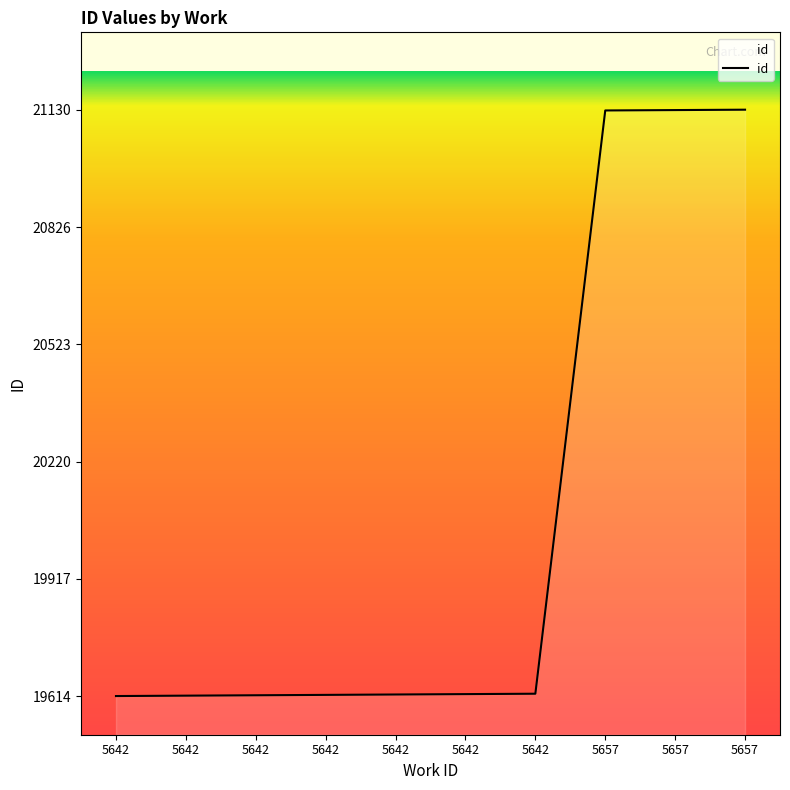

What is the sum of the values at 5657 and 5642?

40745